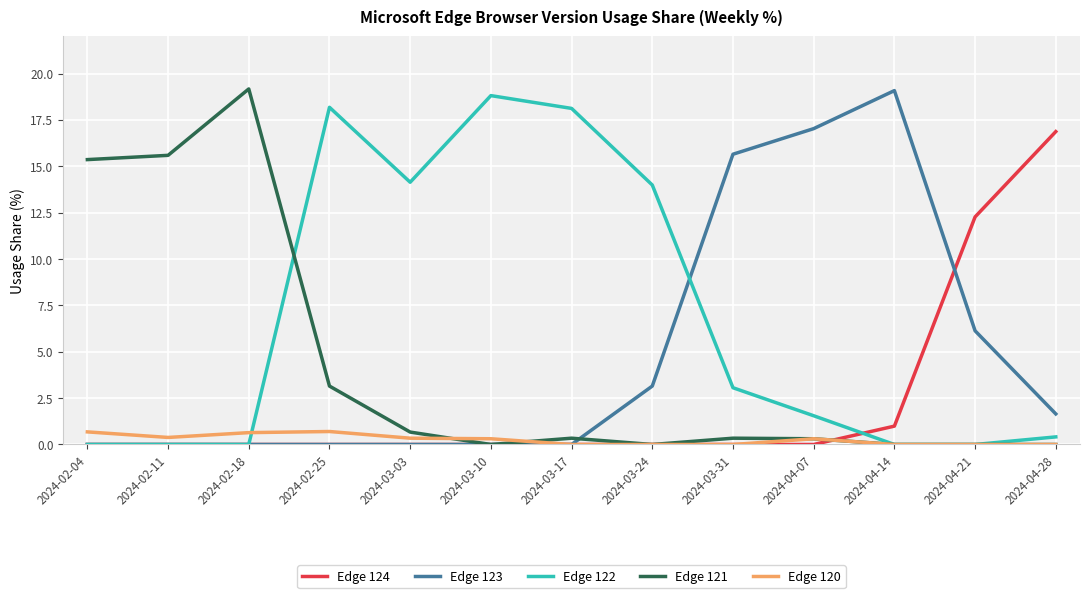

At which label does Edge 121 reach its peak?

2024-02-18